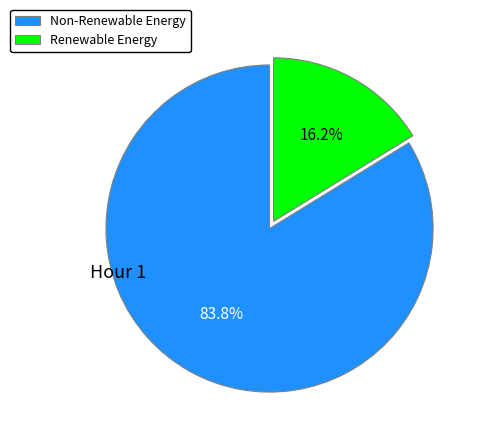

Does Non-Renewable Energy represent more than half of the total?

Yes